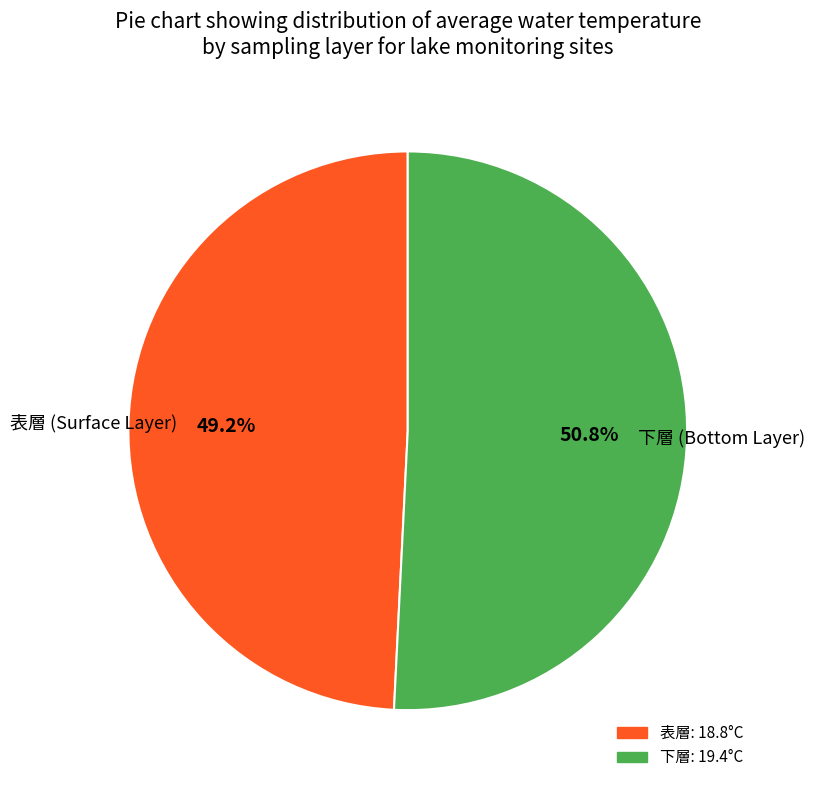

To the nearest percent, what is the combined percentage of 表層 and 下層?

100%